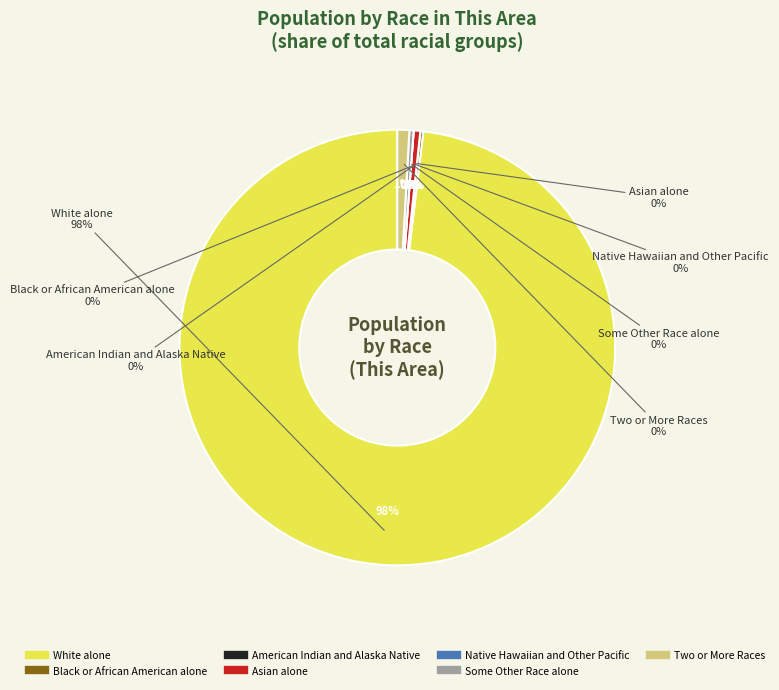

What percentage do Two or More Races and Black or African American alone together represent?

1.1%